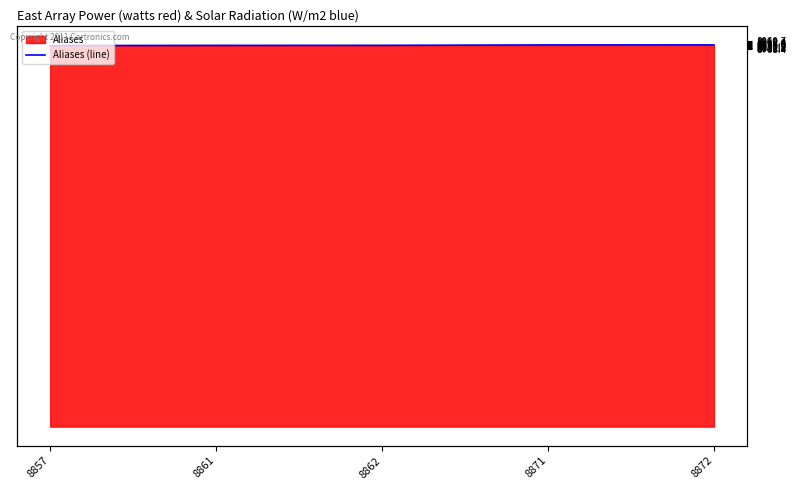

Which has a higher value, 8871 or 8862?

8871